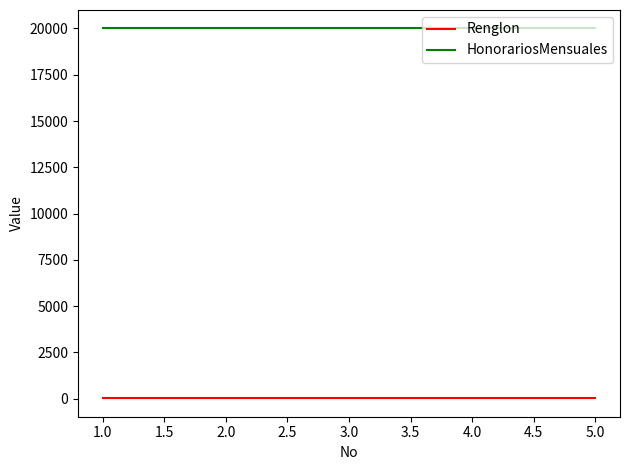

What is the maximum value shown in the chart?

20000